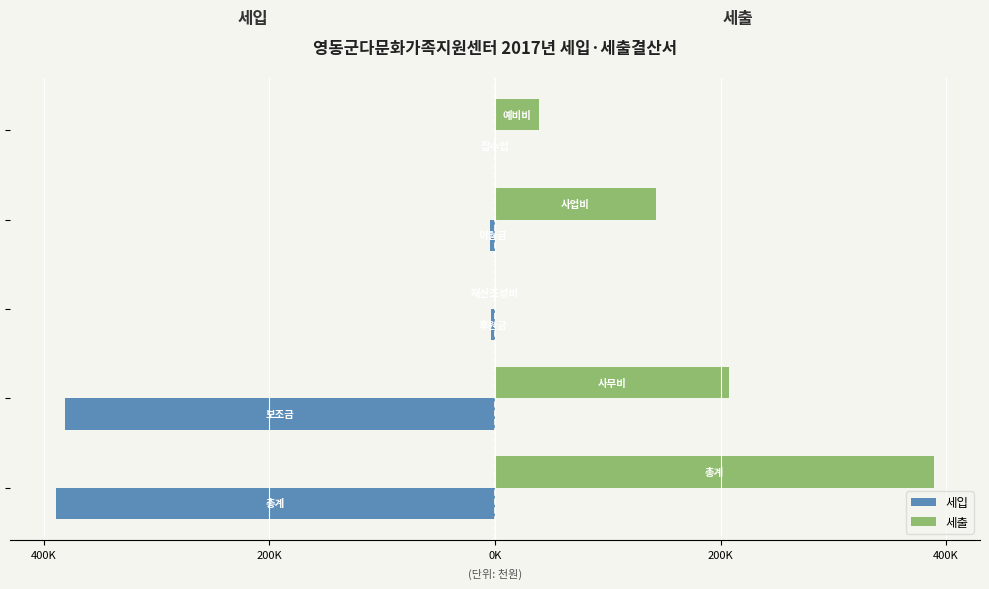

Which series has the largest total across all categories?

세출